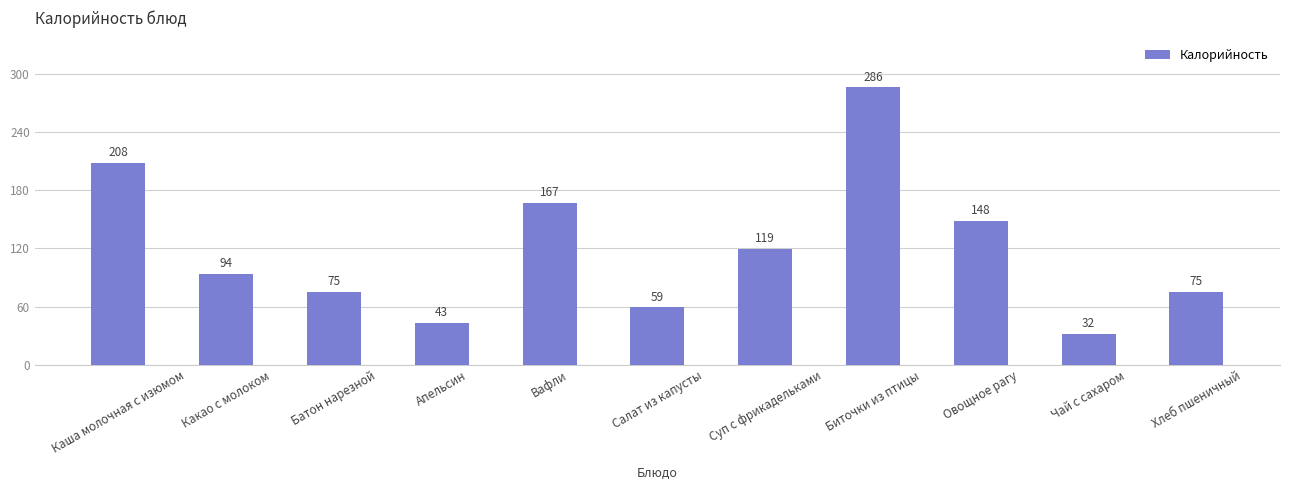

At which label does the data first exceed 94?

Каша молочная с изюмом